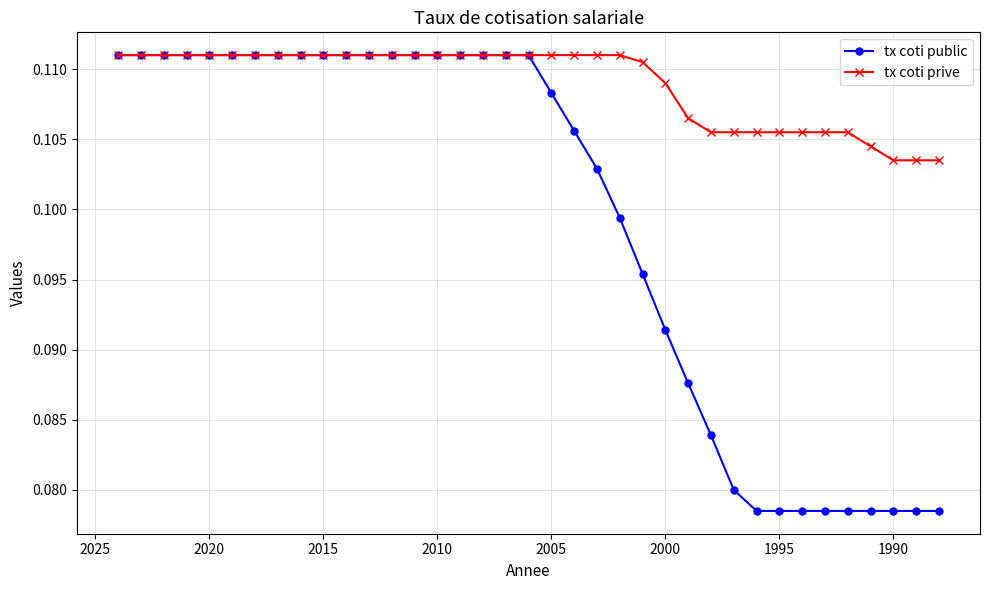

The tx coti public series shows 0.1 at 2010. True or false?

True